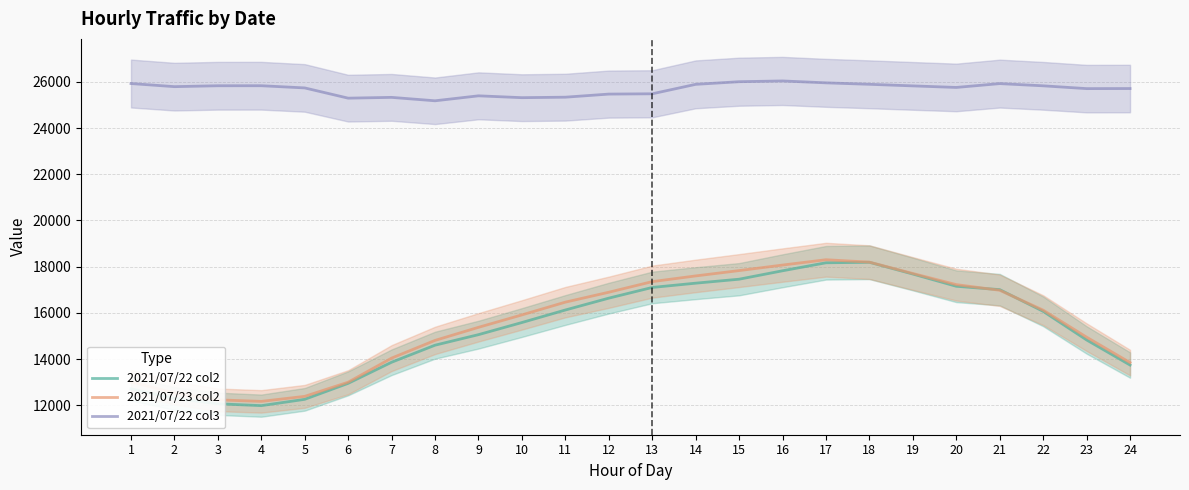

Read the 2021/07/23 col2 value at 18, to the nearest 10.

18200